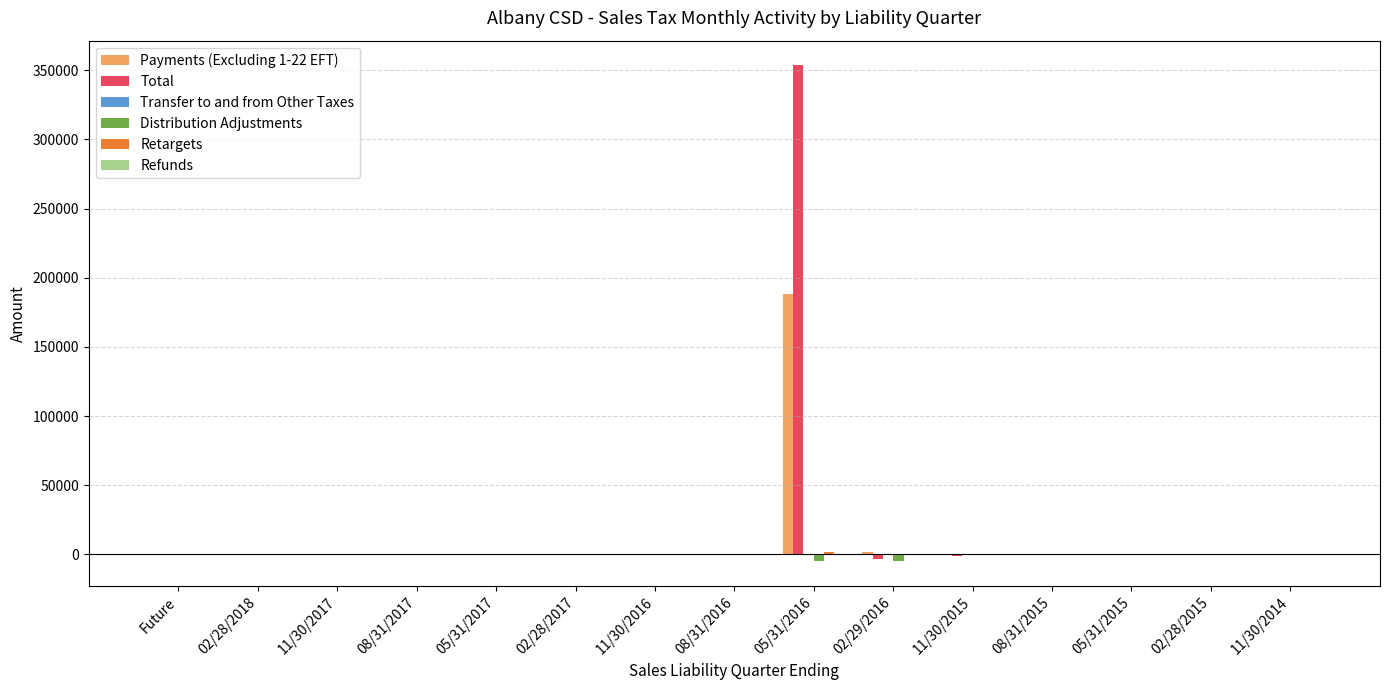

At which category is the sum across all series the highest?

05/31/2016